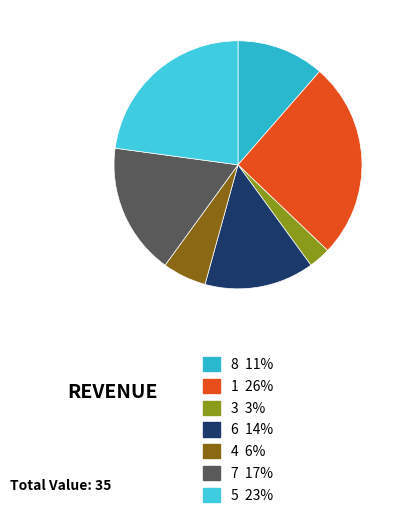

Is it true that 6 is 14% of the pie?

True